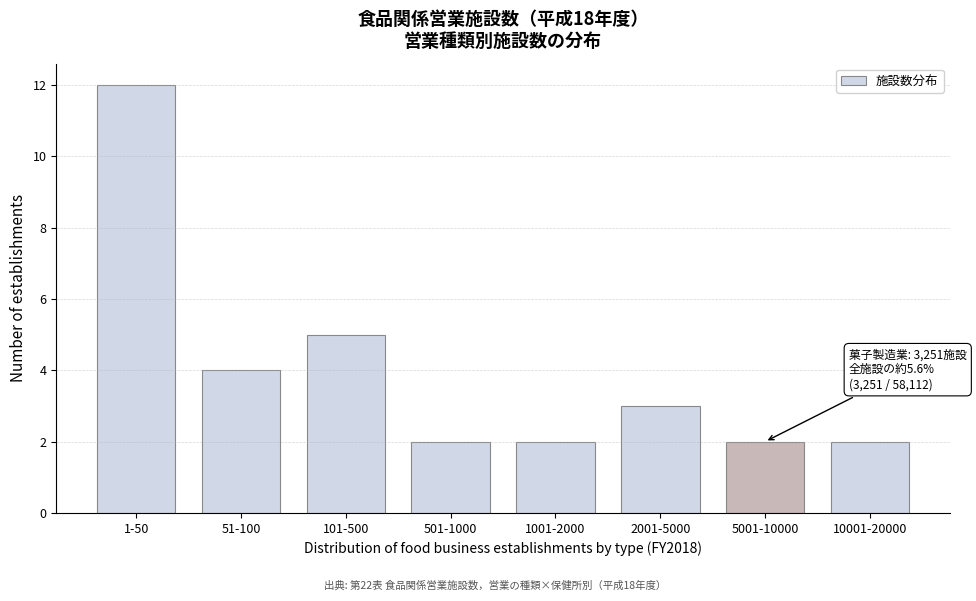

Reading left to right, what are all the values shown in this chart?

12	4	5	2	2	3	2	2